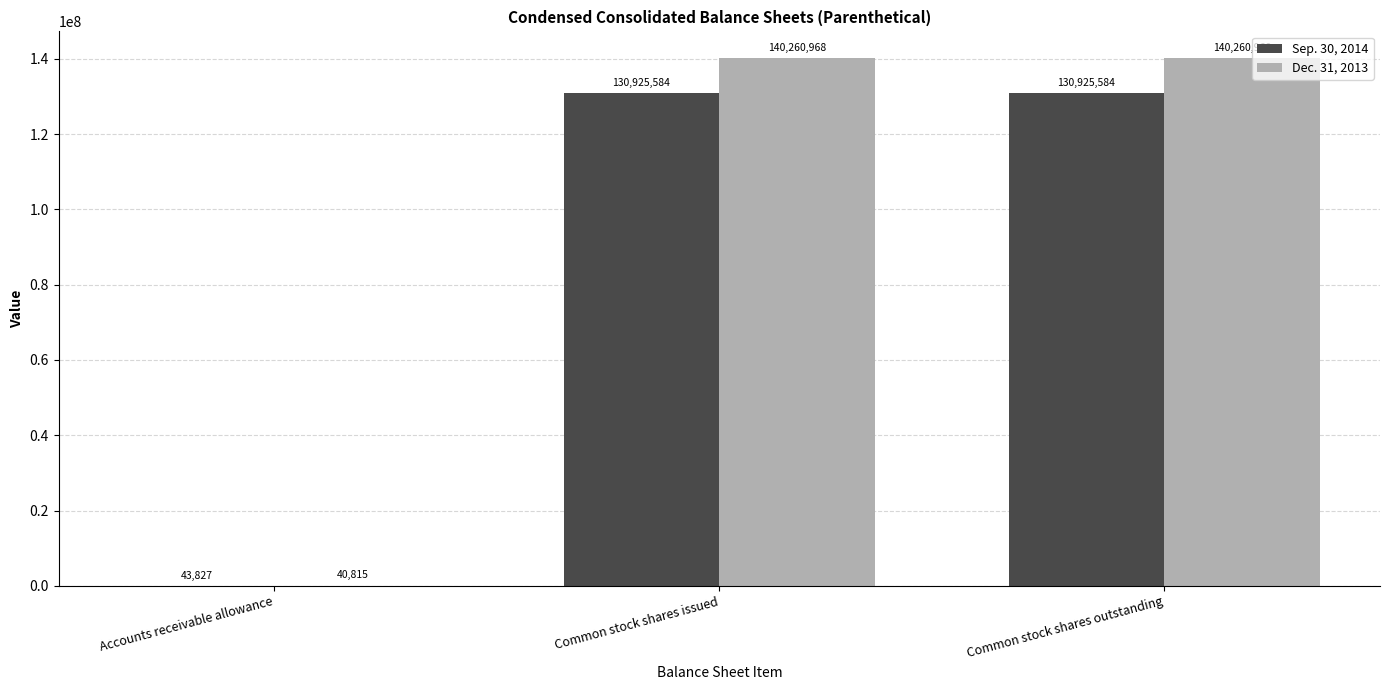

Between Accounts receivable allowance and Common stock shares issued, which series saw the biggest shift?

Dec. 31, 2013